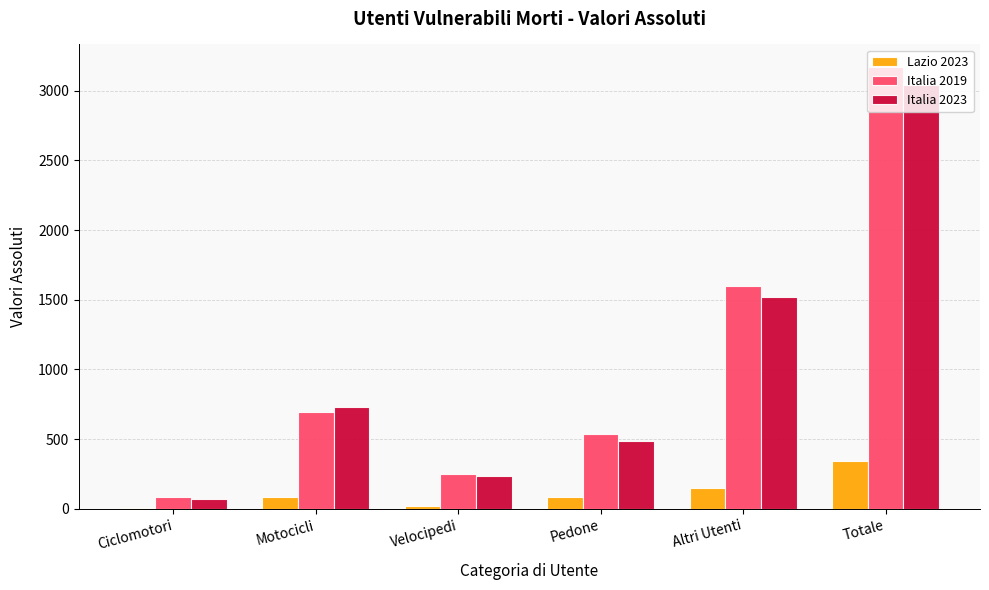

Is the value of Italia 2019 at Pedone greater than the value of Italia 2023 at Motocicli?

No